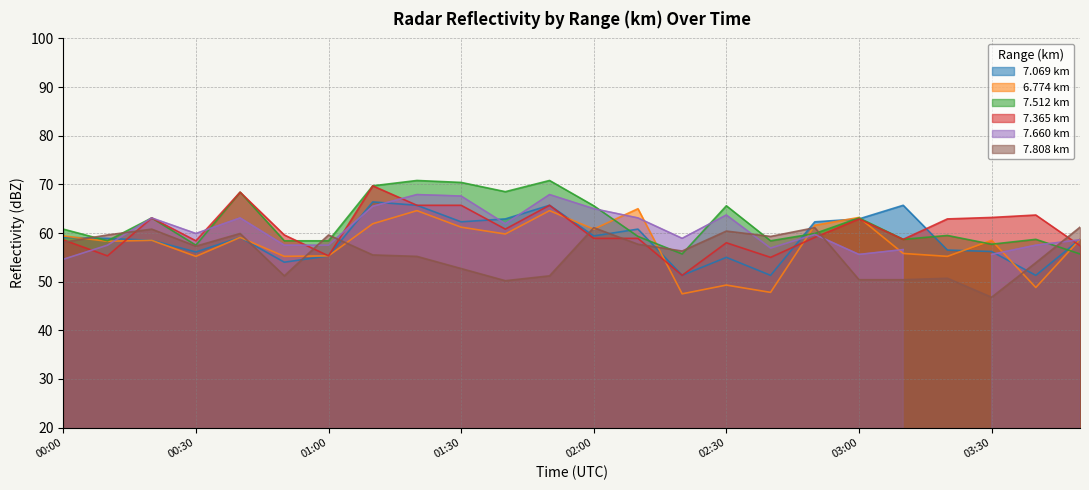

Which series has the largest total across all categories?

7.512